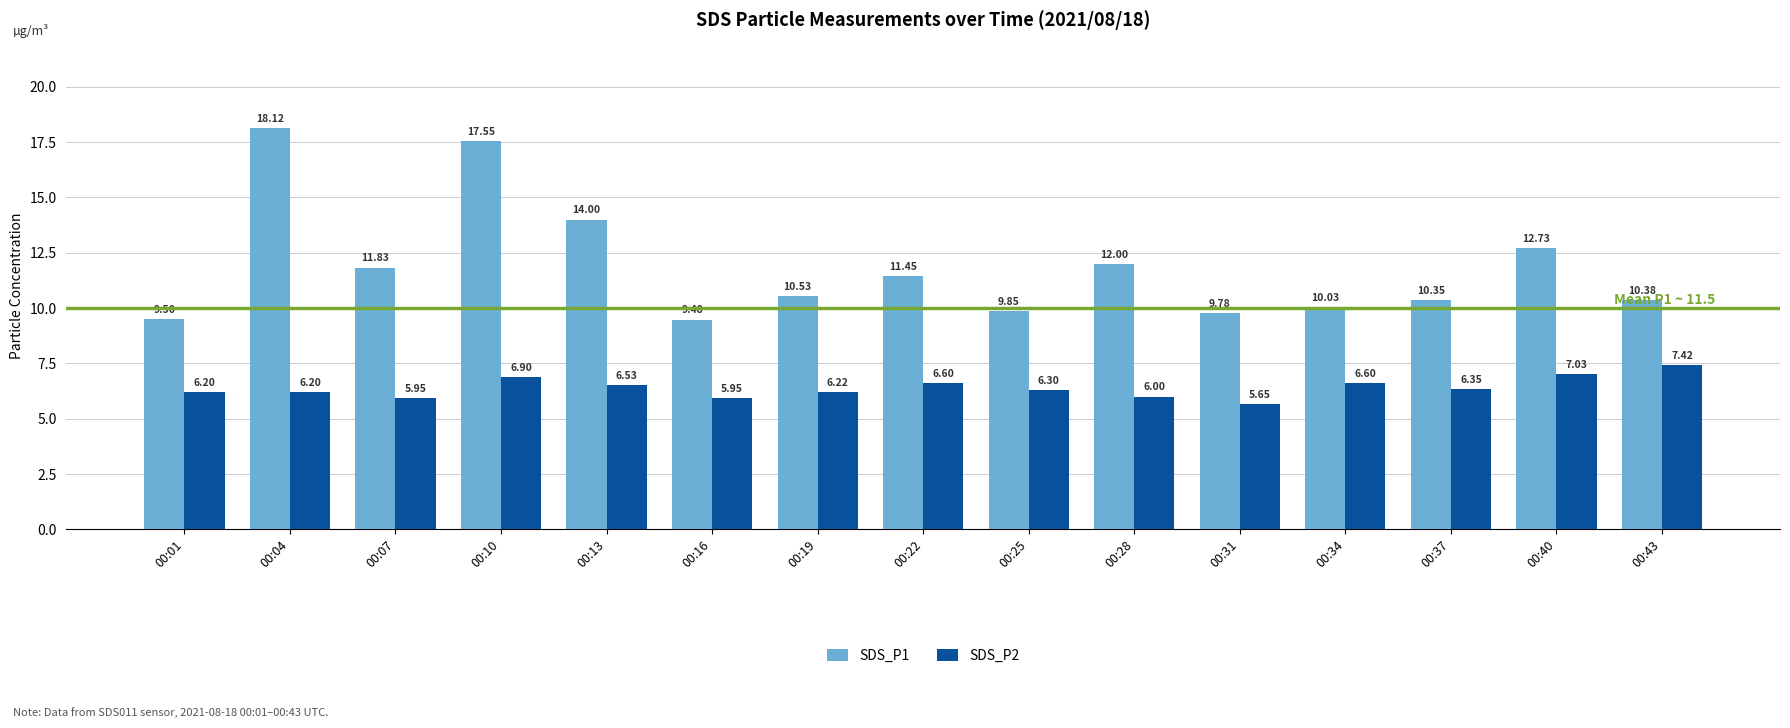

The SDS_P2 series shows 7.0 at 00:40. True or false?

True